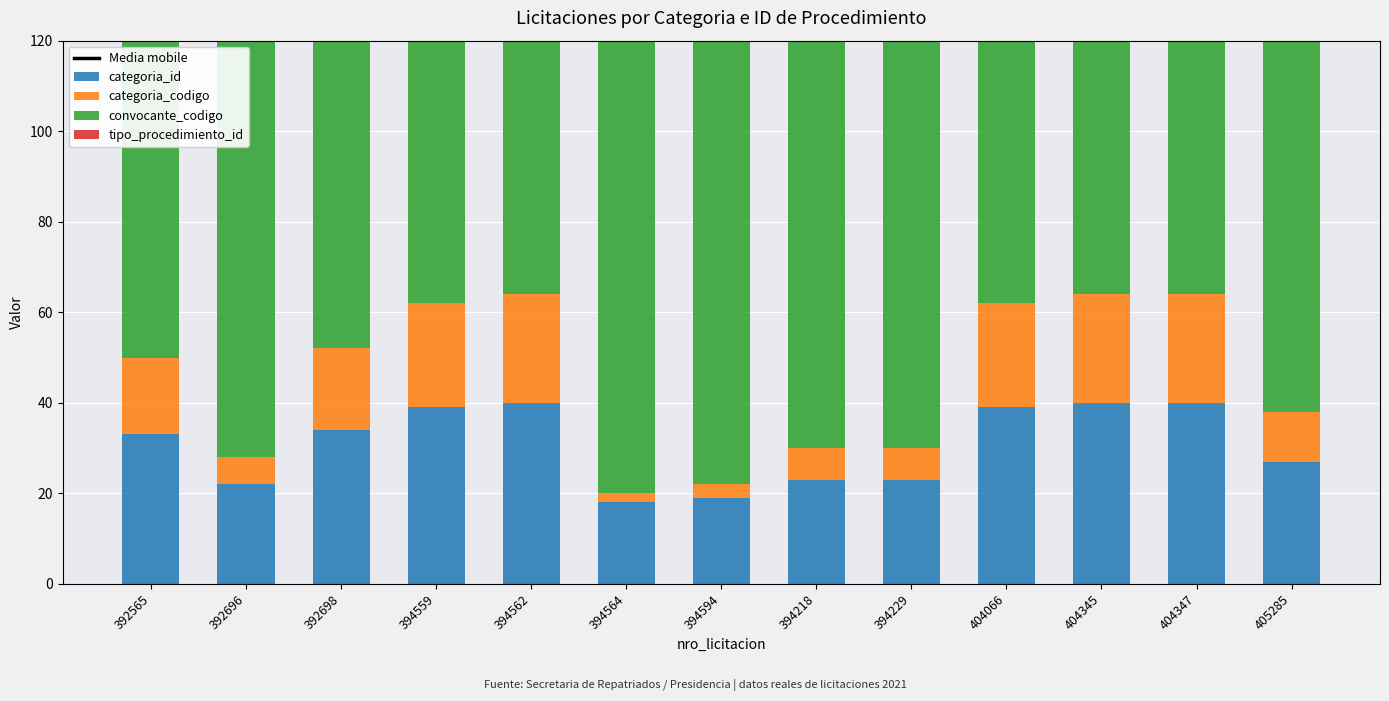

What position from the left is 392696?

2